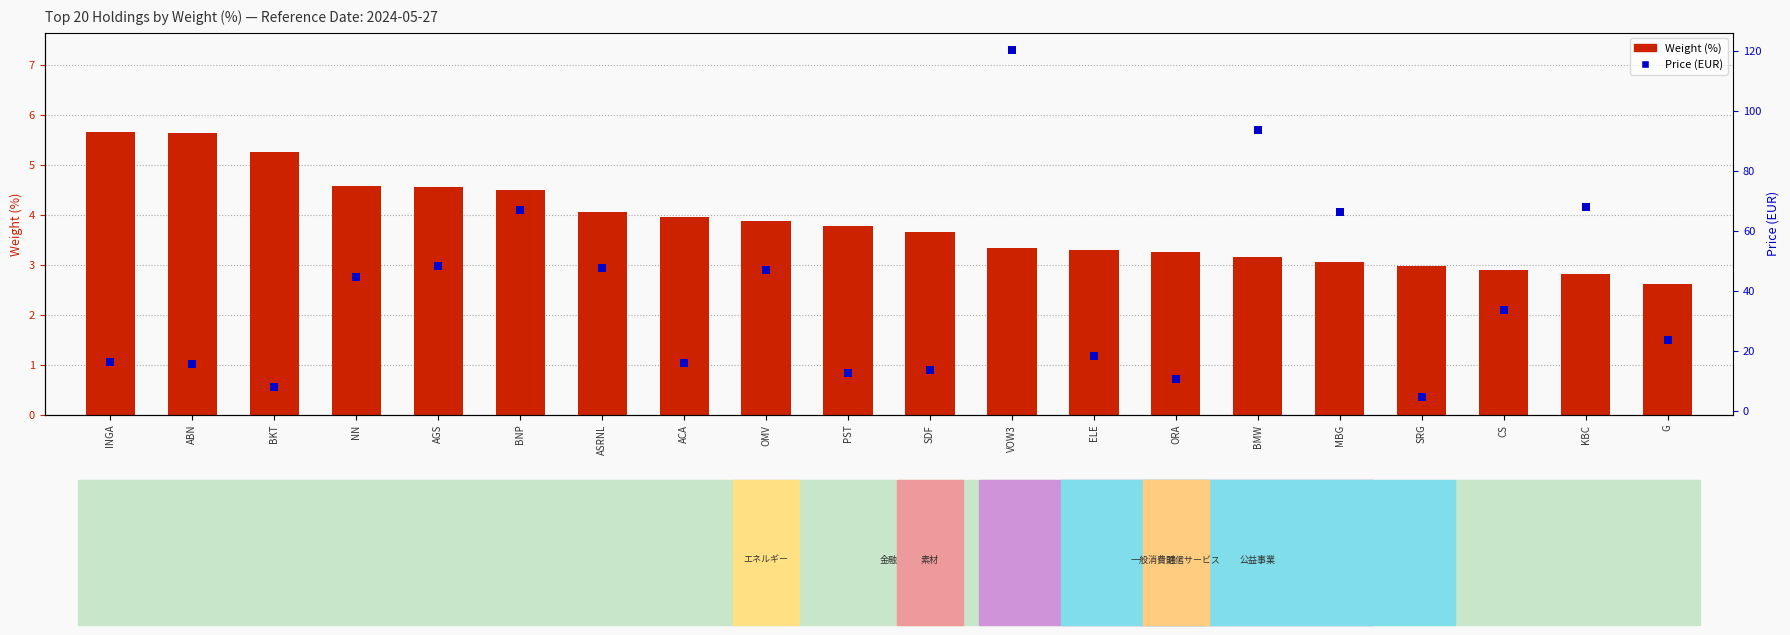

Which series reaches the maximum Y coordinate?

Price (EUR)